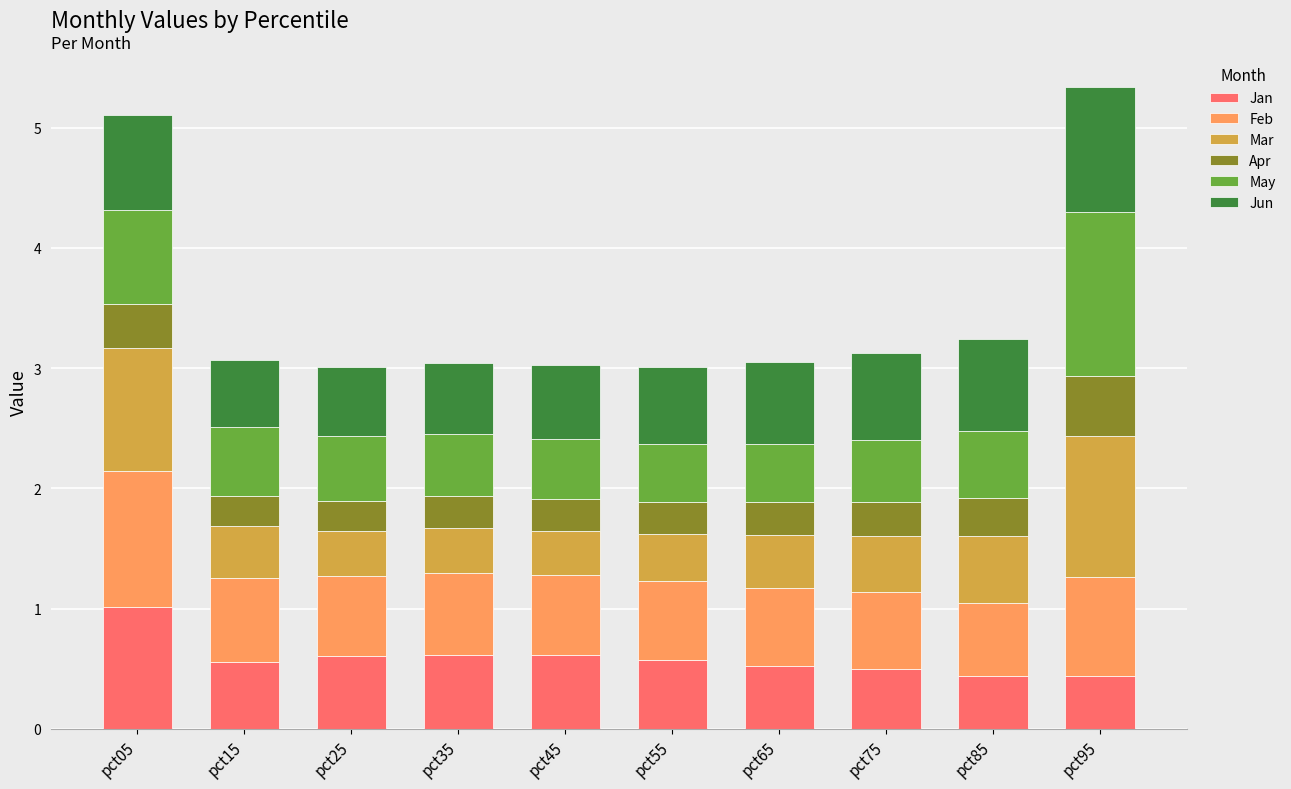

Which category has the highest value in the Jan series?

pct05